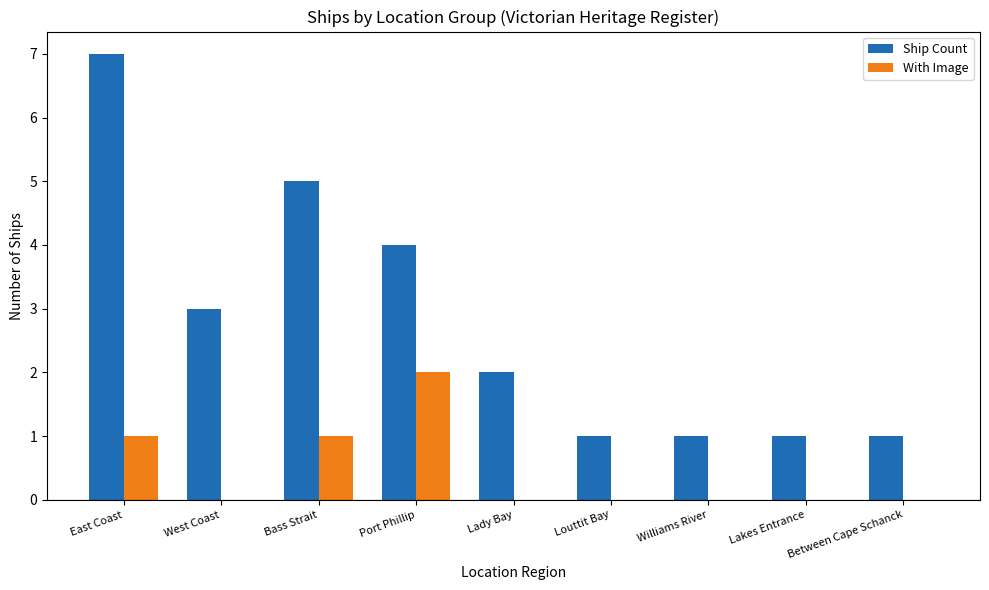

What is the approximate value of With Image at East Coast?

1